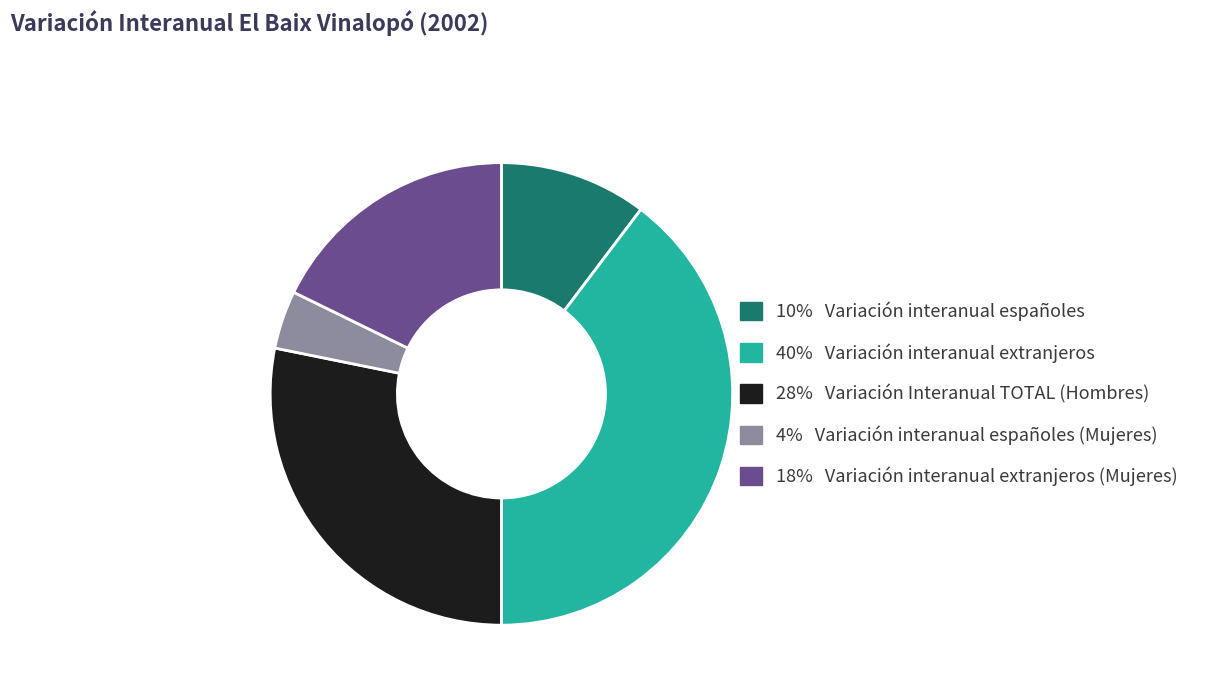

Is there a majority slice in this chart?

No